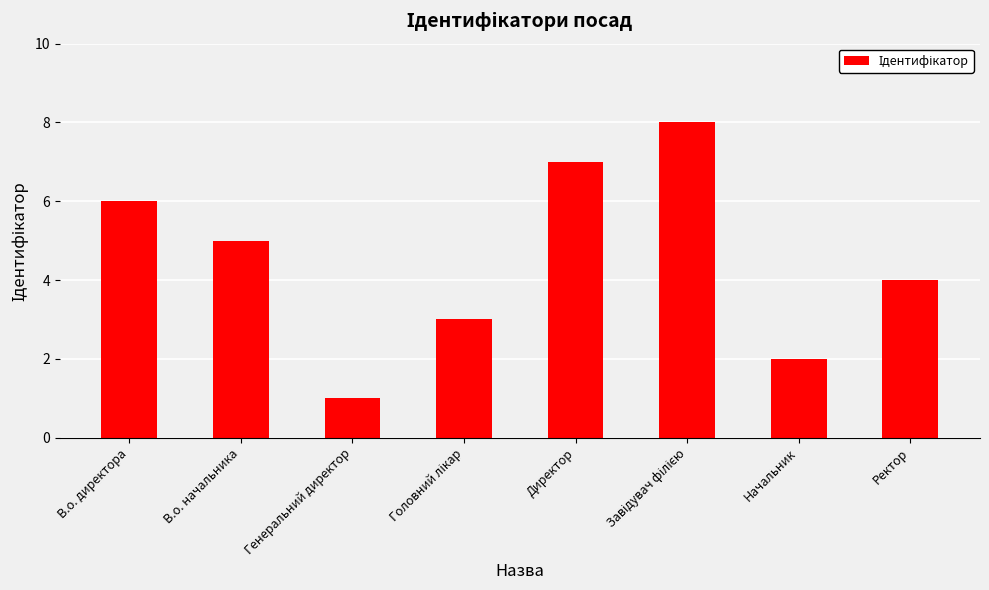

At which category does the chart reach its minimum across all series?

Генеральний директор